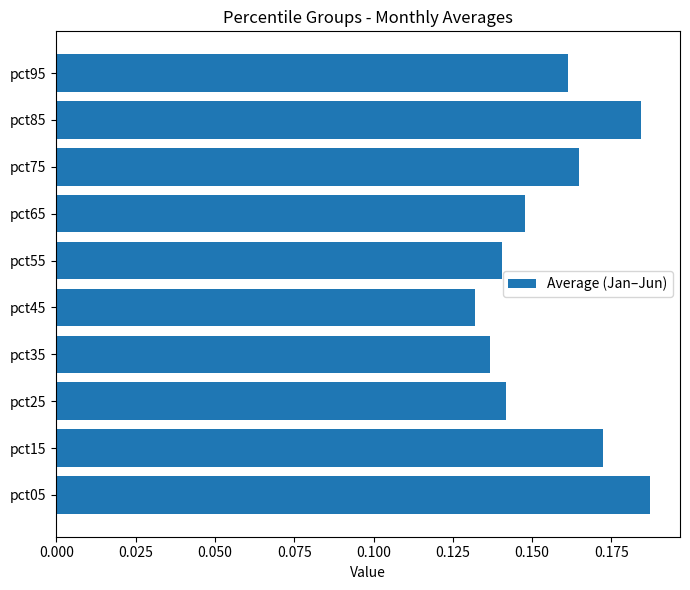

True or false: the data shows 0.2 at pct25.

False